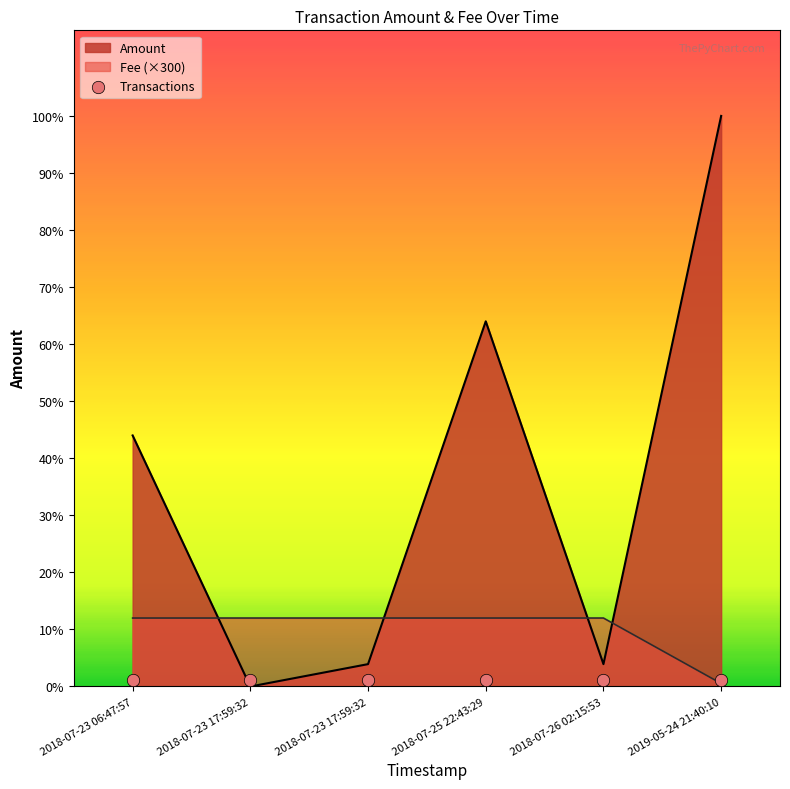

What is the total value across all series at 2018-07-23 06:47:57?

1400.0